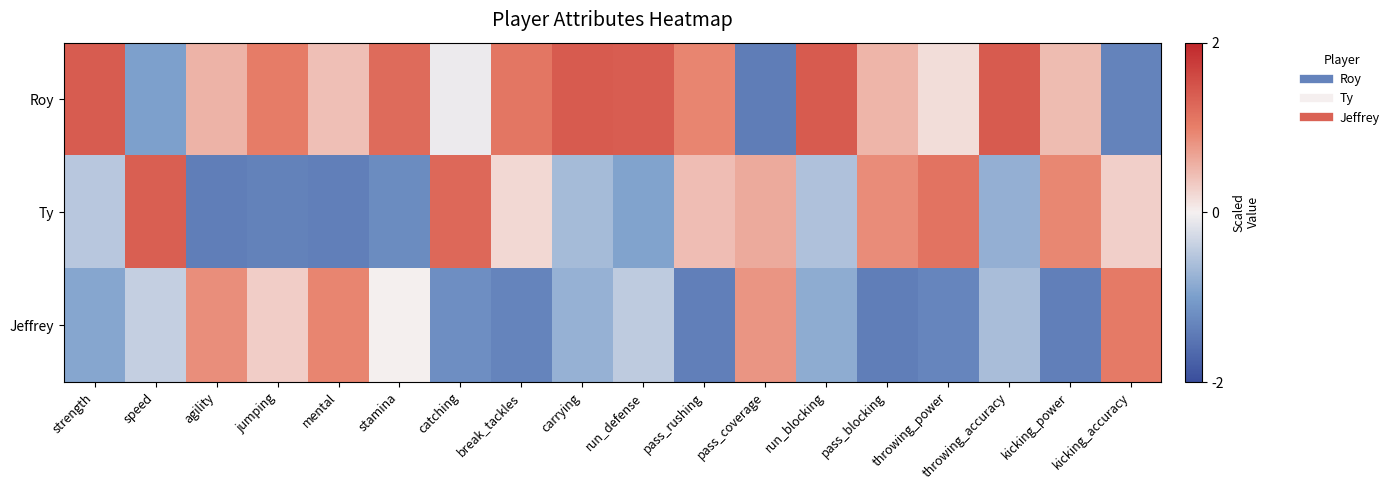

At pass_blocking, list the series in order from smallest to largest.

Jeffrey, Roy, Ty